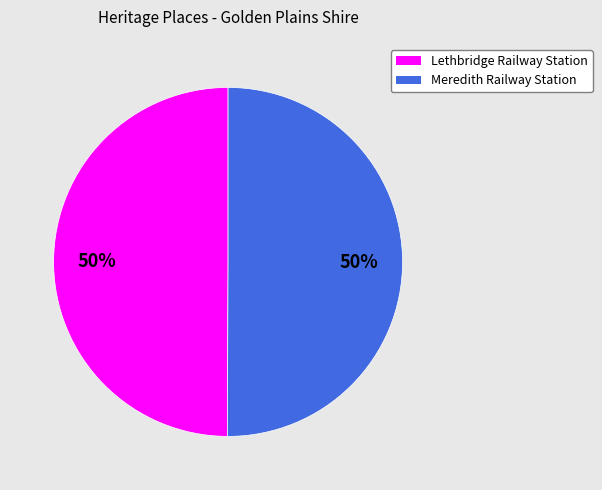

How many segments does this pie chart have?

2